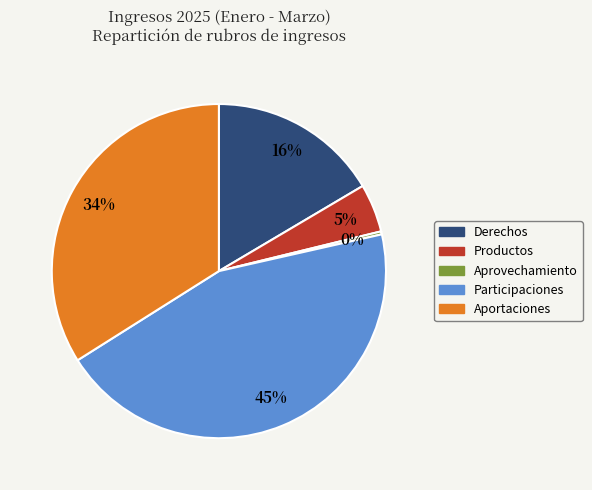

Which has a higher value, Aprovechamiento or Productos?

Productos